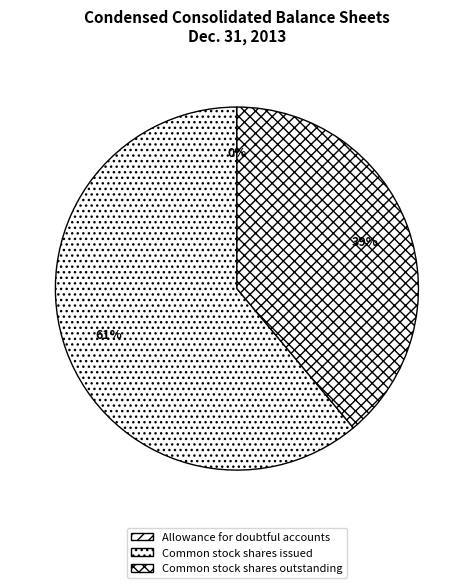

Between Common stock shares issued and Common stock shares outstanding, which is larger?

Common stock shares issued